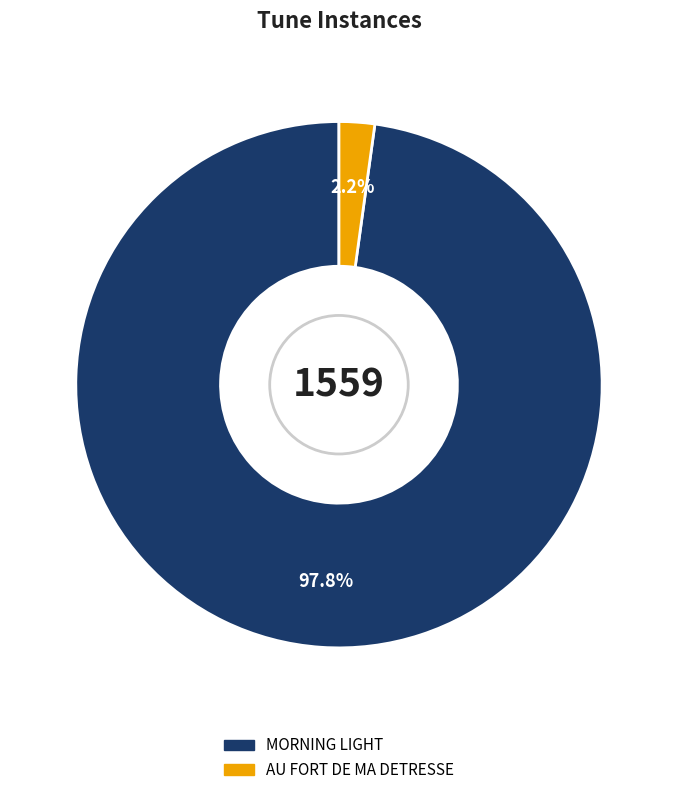

Which slice is the smallest?

AU FORT DE MA DETRESSE